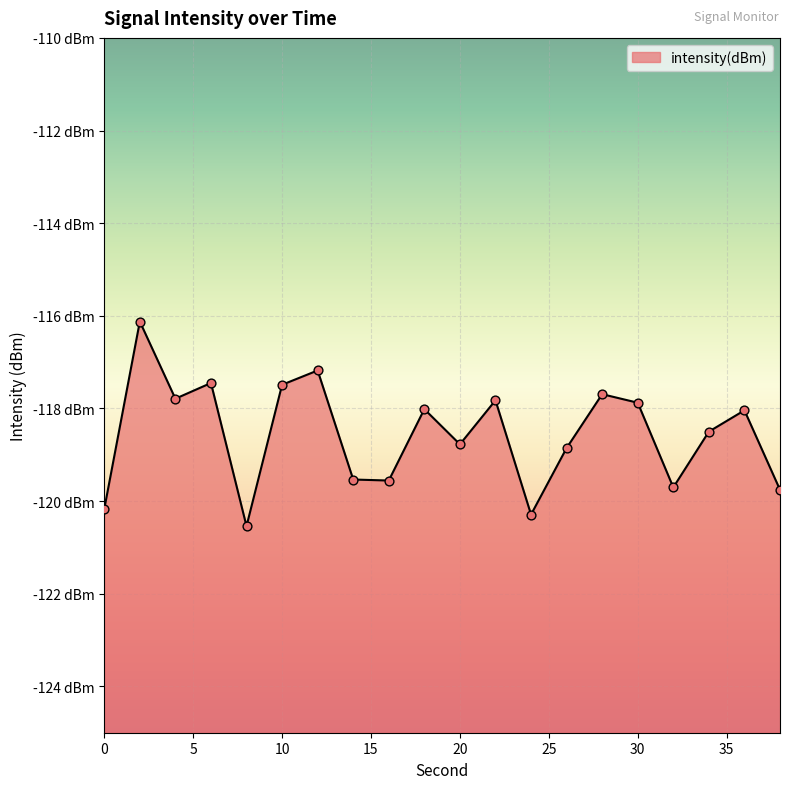

Between 20 and 18, which is larger?

18